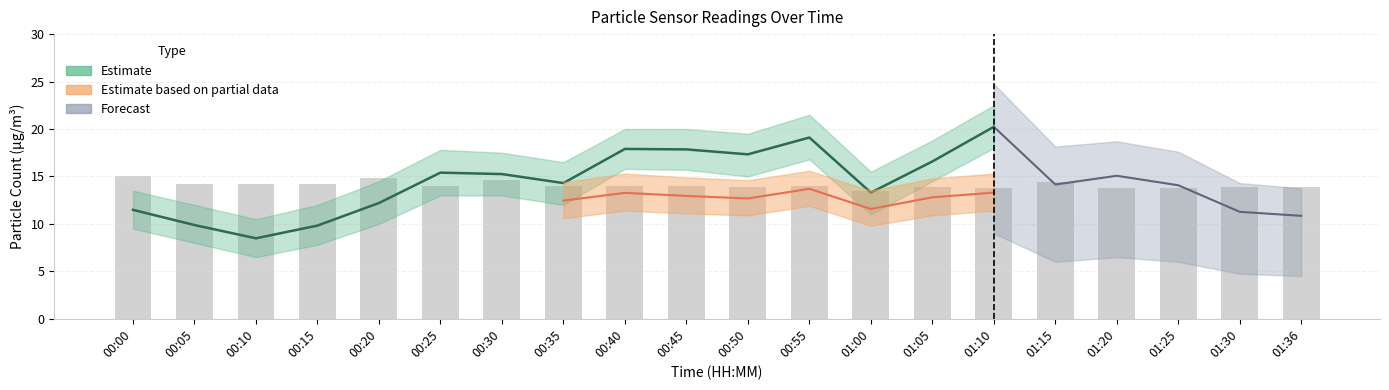

List the labels in order of value, smallest first.

01:00, 01:10, 01:20, 01:25, 00:50, 01:05, 01:30, 01:36, 00:25, 00:35, 00:40, 00:45, 00:55, 00:05, 00:10, 00:15, 01:15, 00:30, 00:20, 00:00